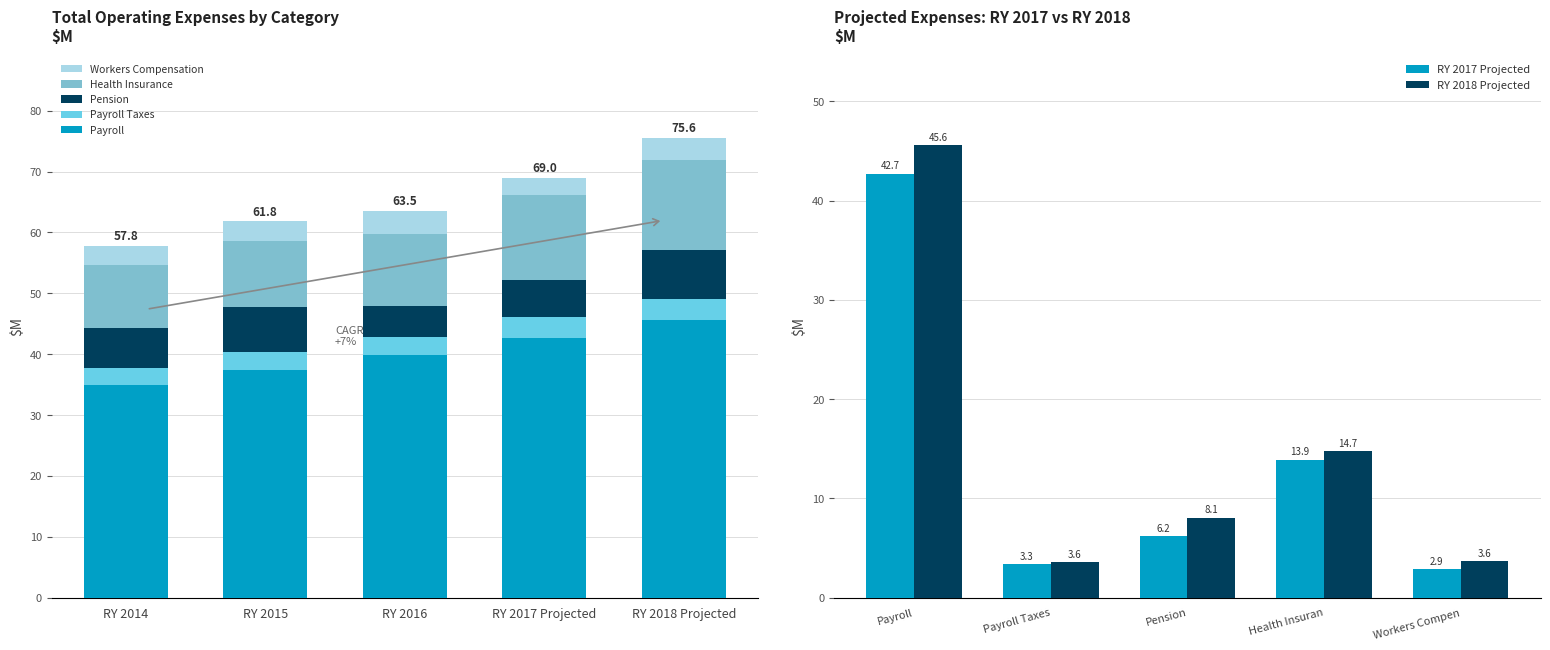

Count the number of data series in this chart.

5